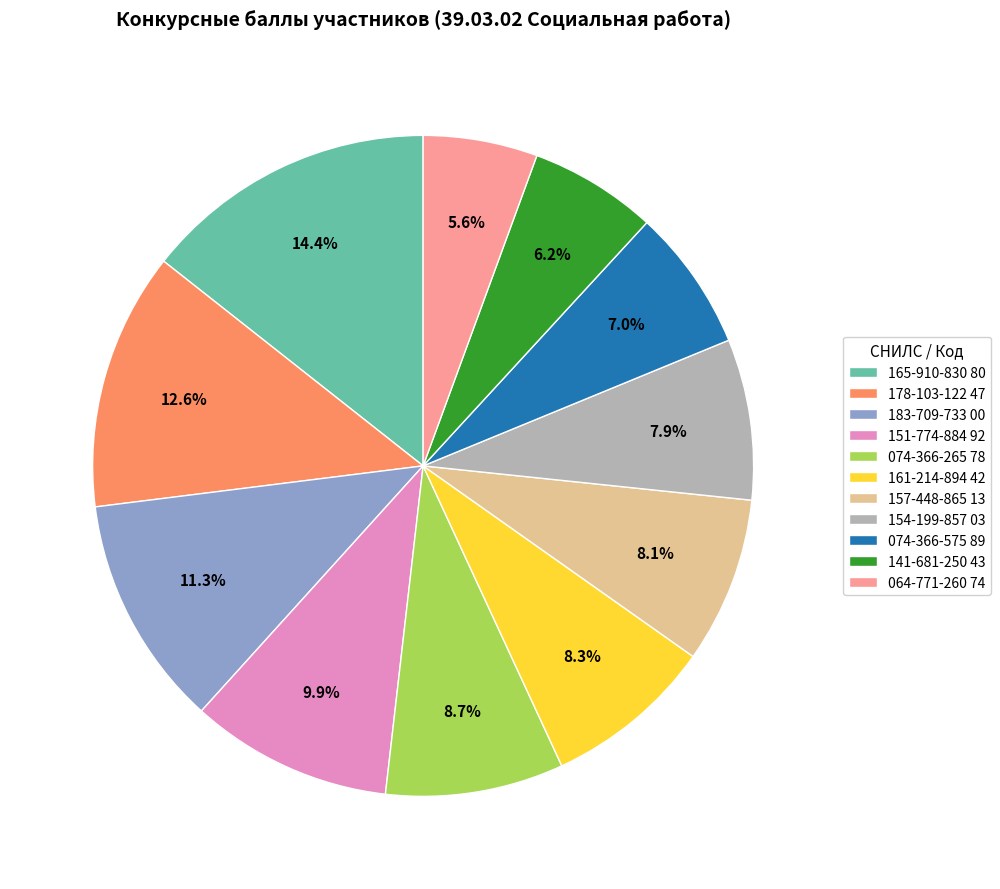

How many segments does this pie chart have?

11